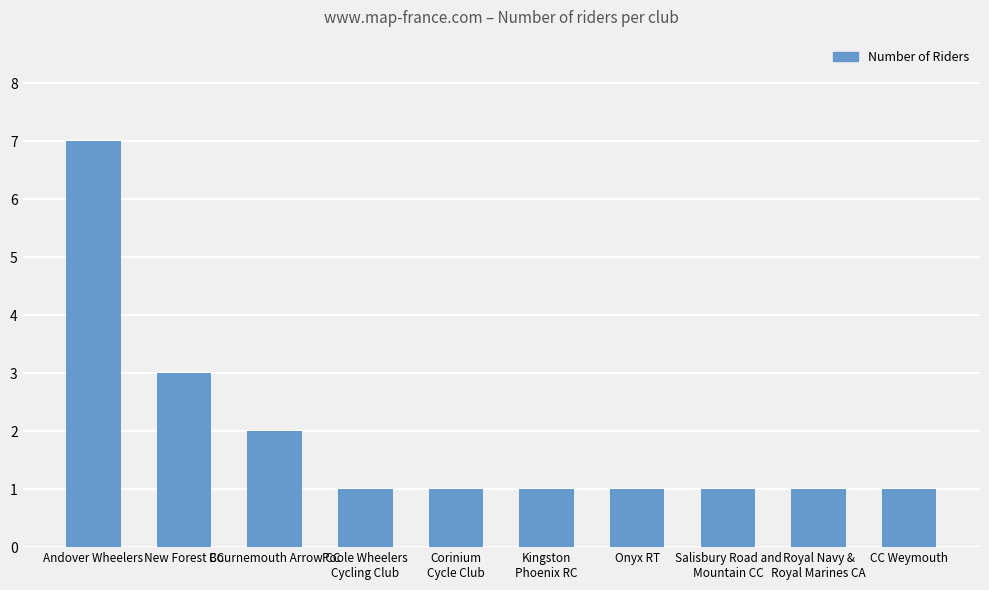

The value at CC Weymouth is 2. True or false?

False